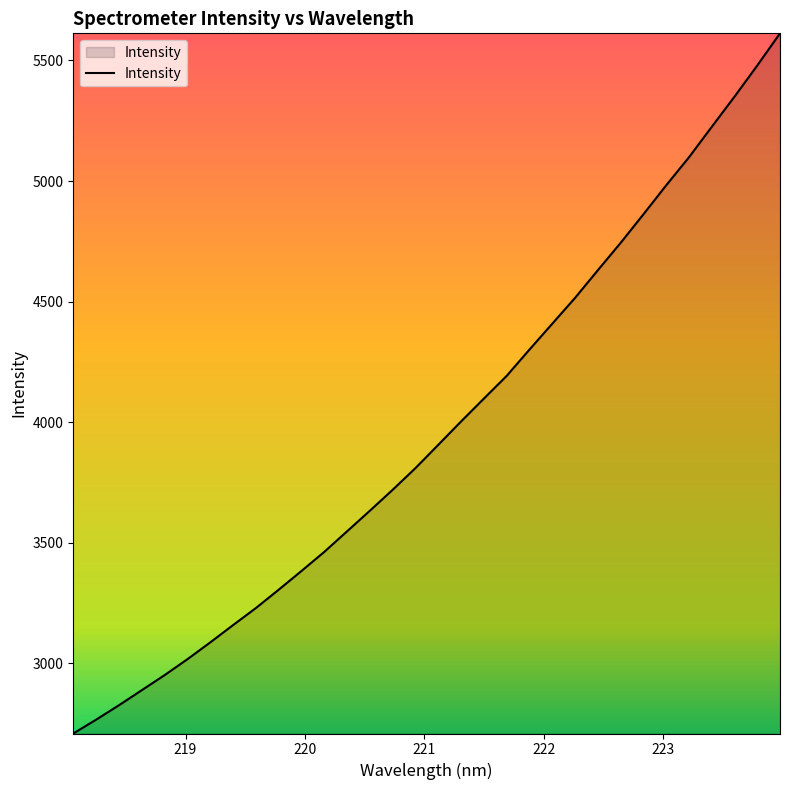

Does the chart have visible grid lines?

No